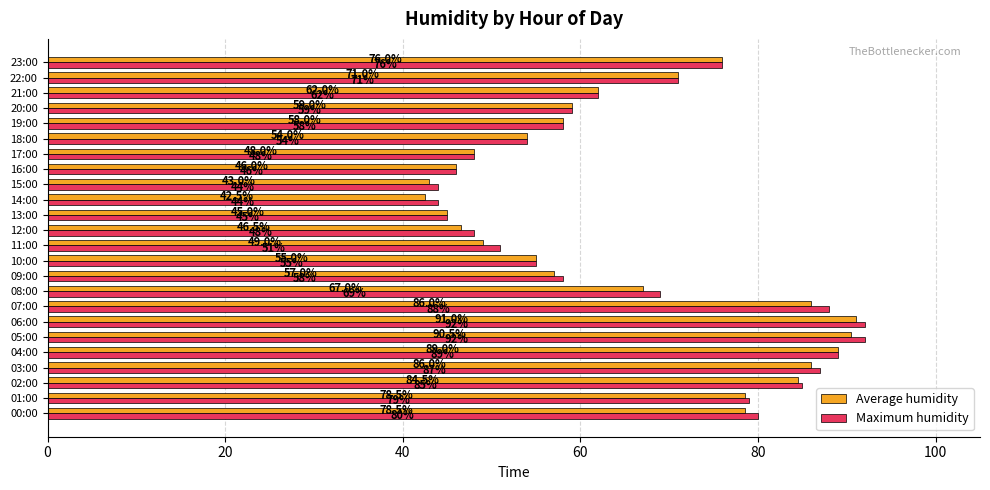

What is the average value of the Maximum humidity series?

65.8